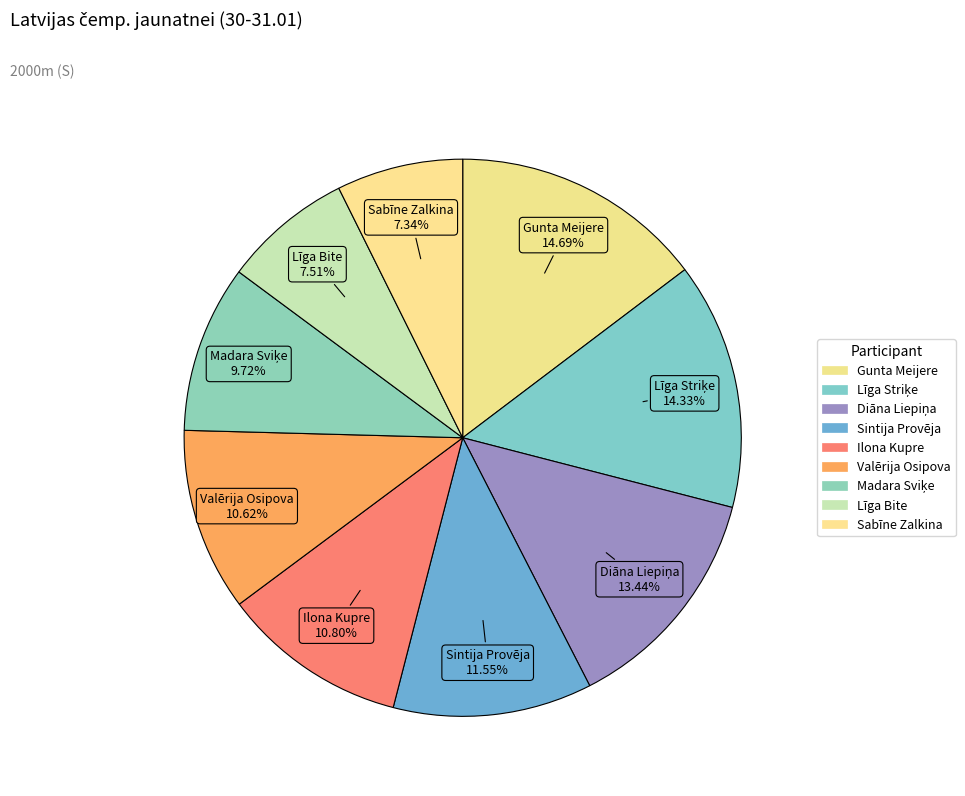

To the nearest percent, what is the combined percentage of Diāna Liepiņa and Gunta Meijere?

28%